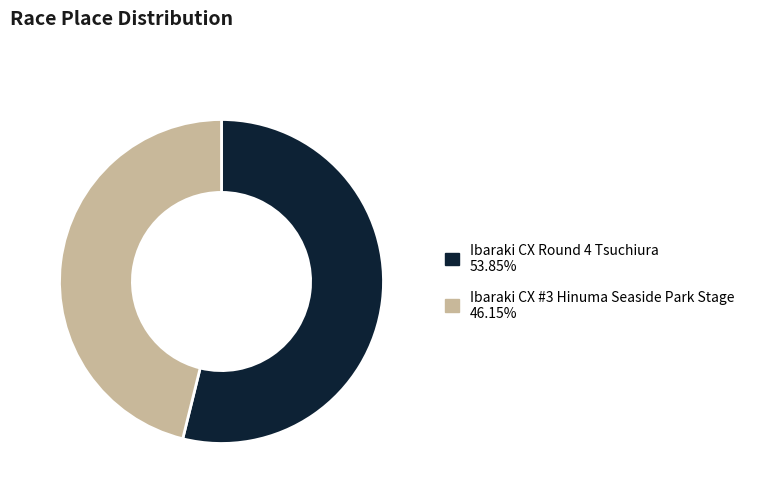

What is the largest slice in the pie chart?

Ibaraki CX Round 4 Tsuchiura